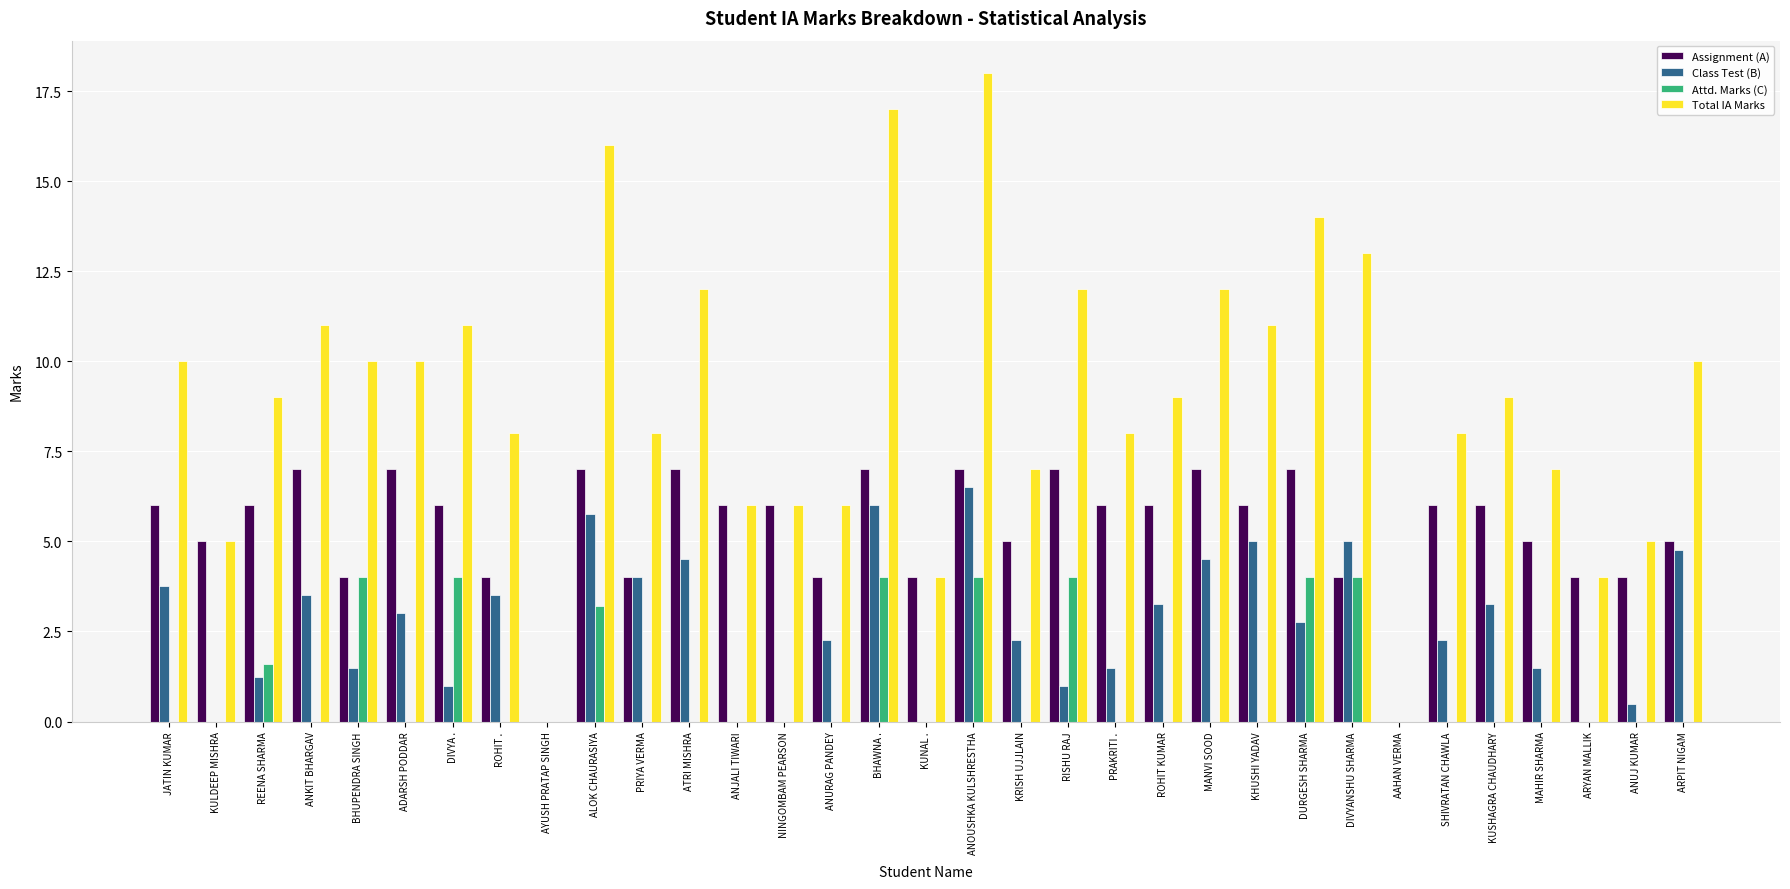

Which series changed the most between AYUSH PRATAP SINGH and ALOK CHAURASIYA?

Total IA Marks